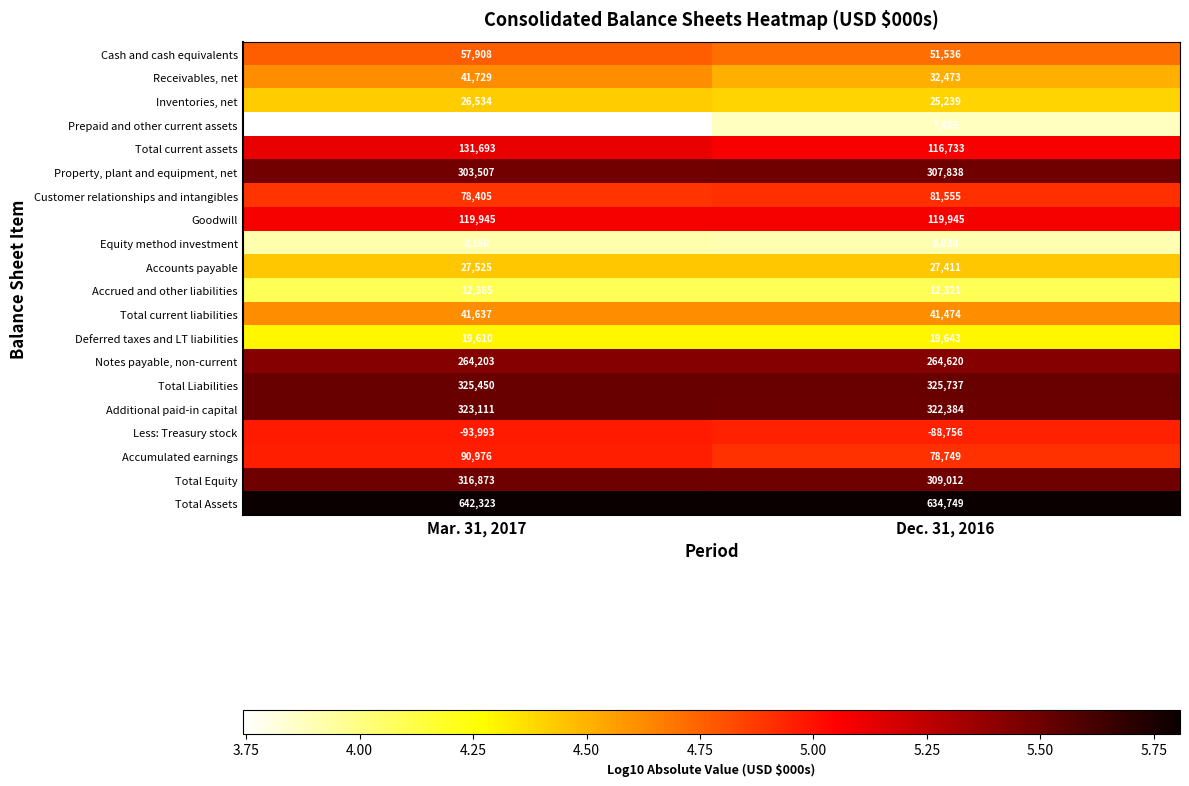

What is the difference between the Cash and cash equivalents values at Mar. 31, 2017 and Dec. 31, 2016?

6372